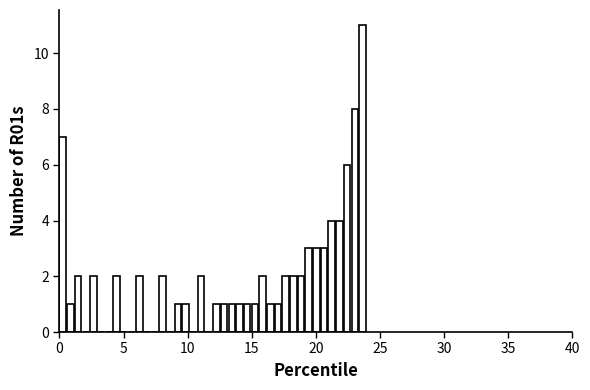

Around what value on the x-axis is the tallest bar? Give the approximate position of its centre, as read against the axis.

23.5